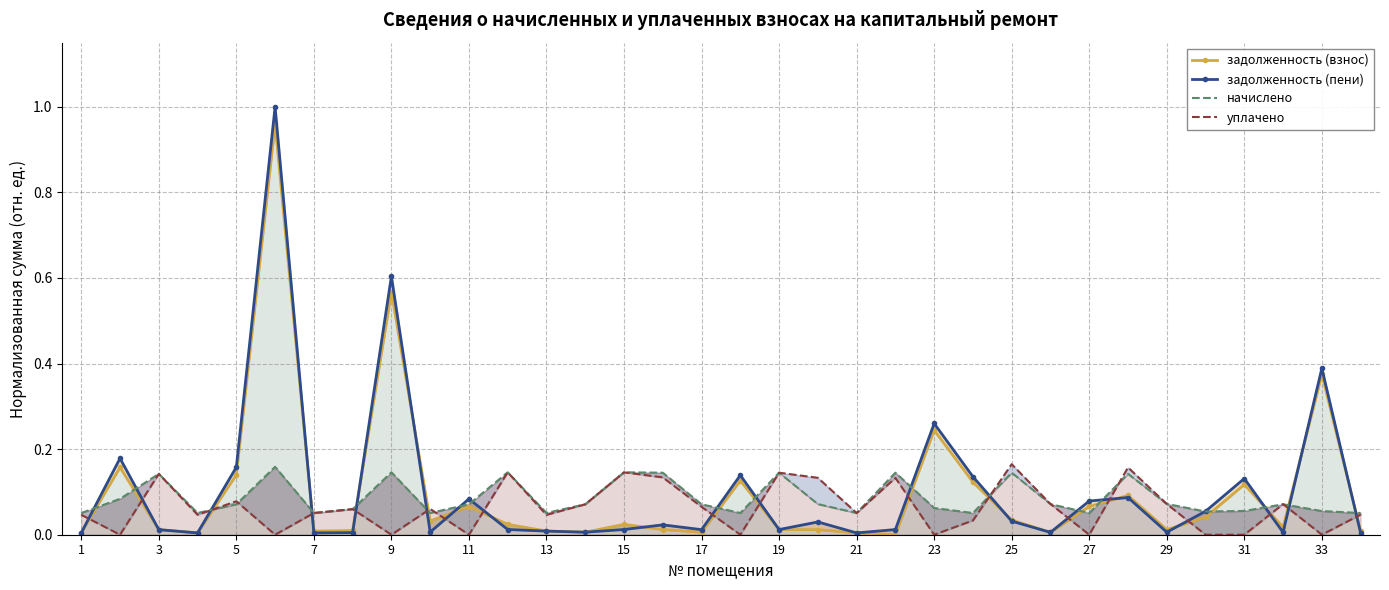

True or false: уплачено has more than 2 interior local peaks.

True